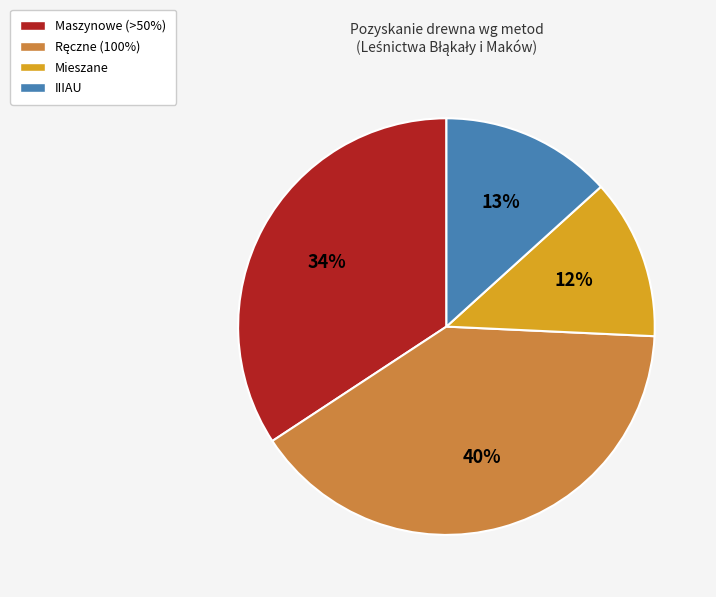

The IIIAU slice represents 26% of the pie. True or false?

False